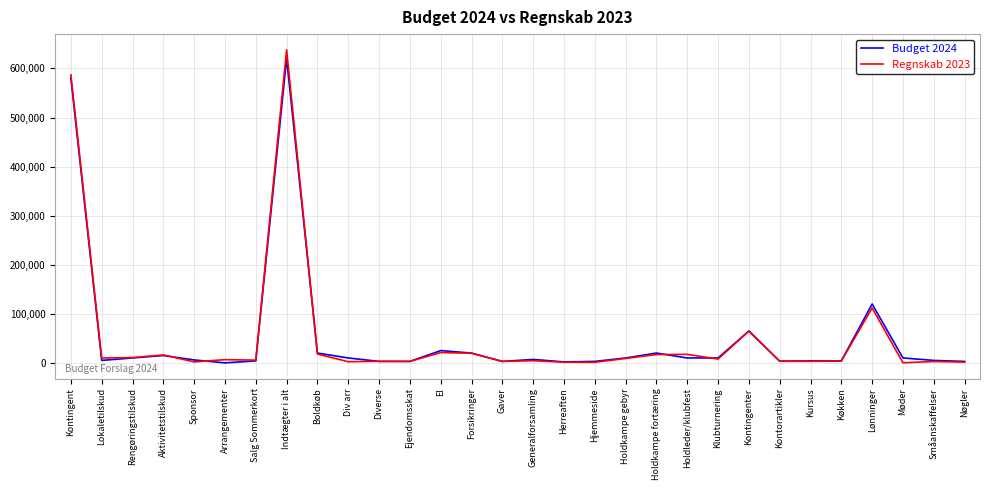

True or false: Budget 2024 and Regnskab 2023 cross at least once.

True